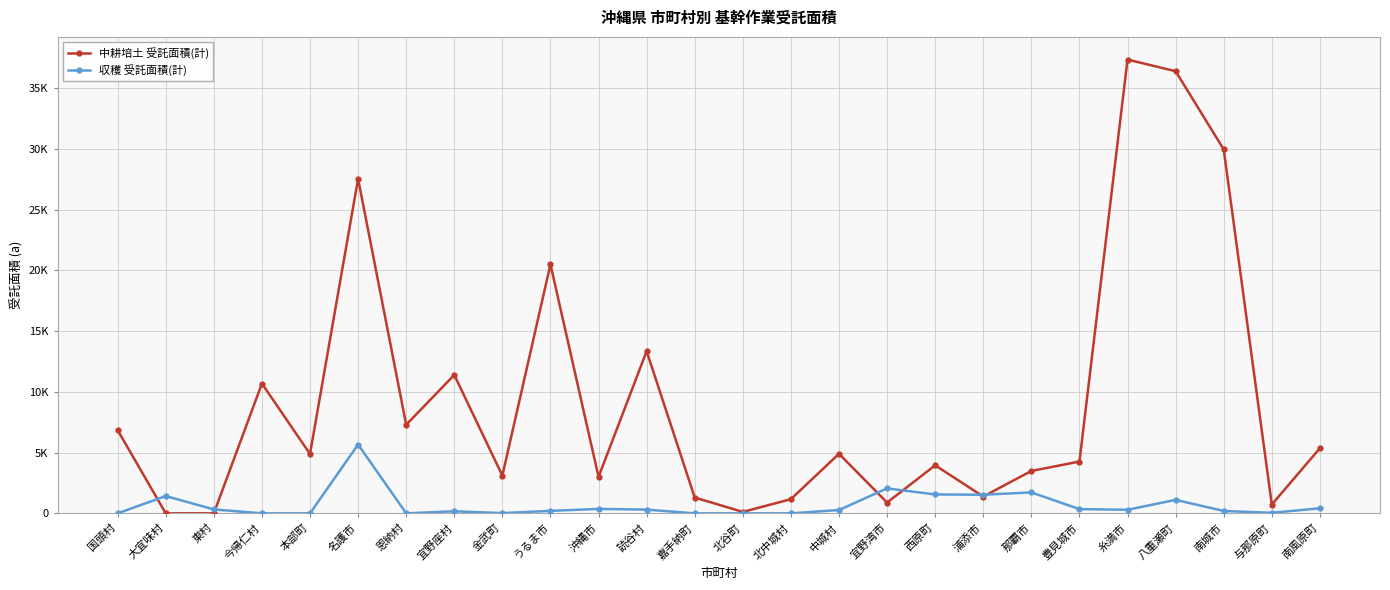

What is the difference between the 中耕培土 受託面積(計) values at 金武町 and 北谷町?

2989.1